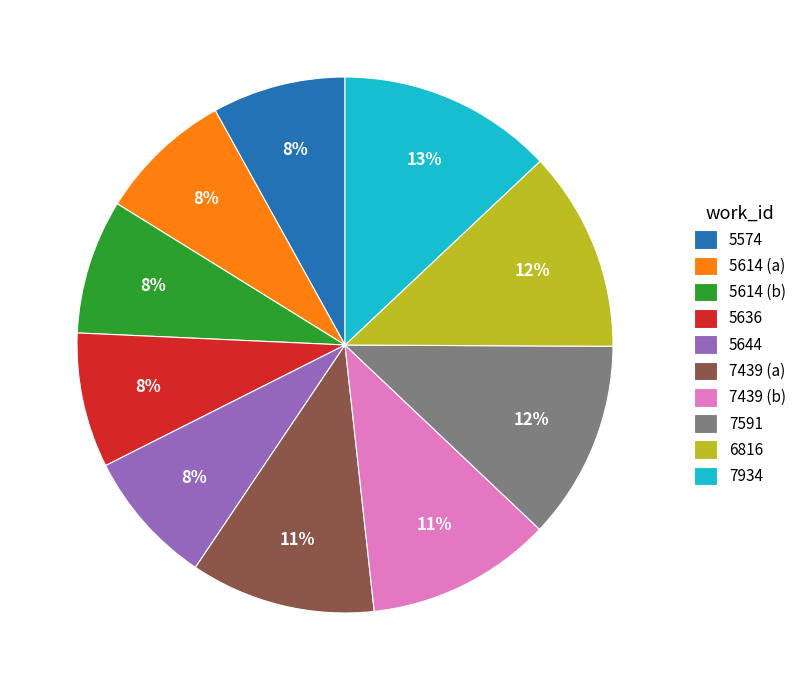

True or false: 5574 accounts for 22% of the total.

False